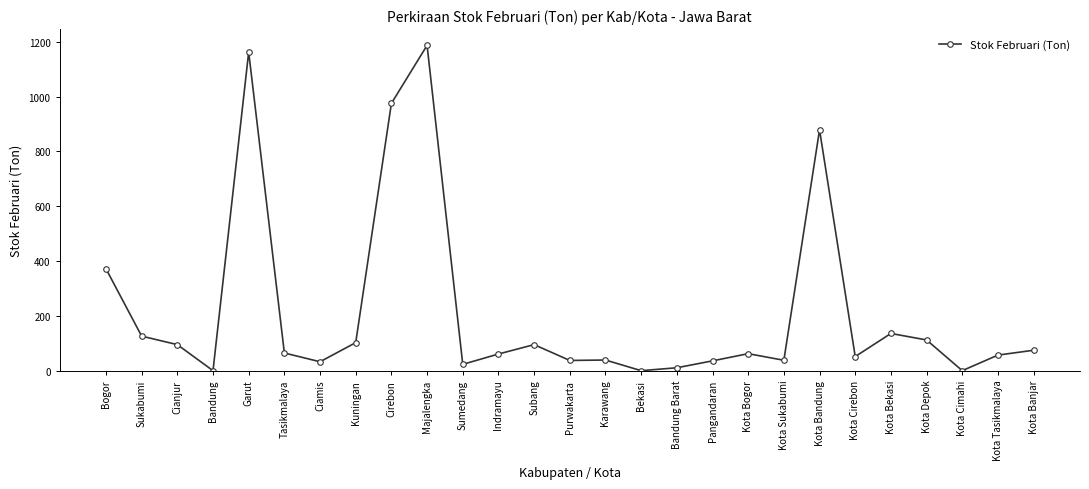

Between Garut and Tasikmalaya, which is larger?

Garut